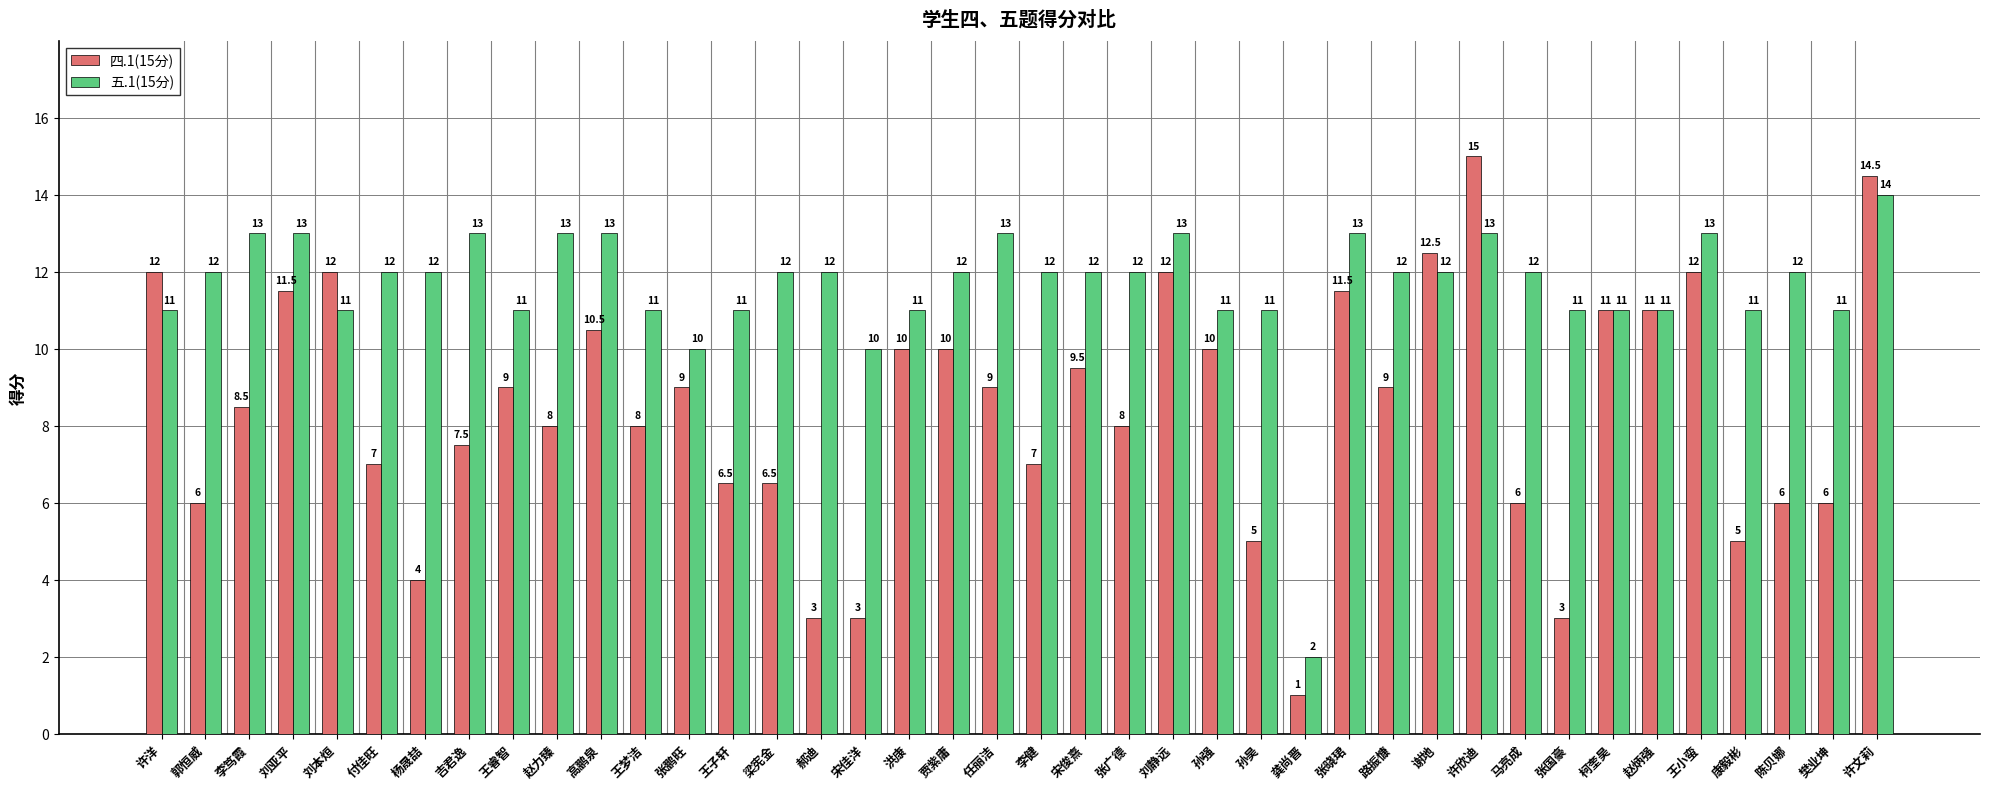

What are all the series names shown in the legend?

四.1(15分), 五.1(15分)